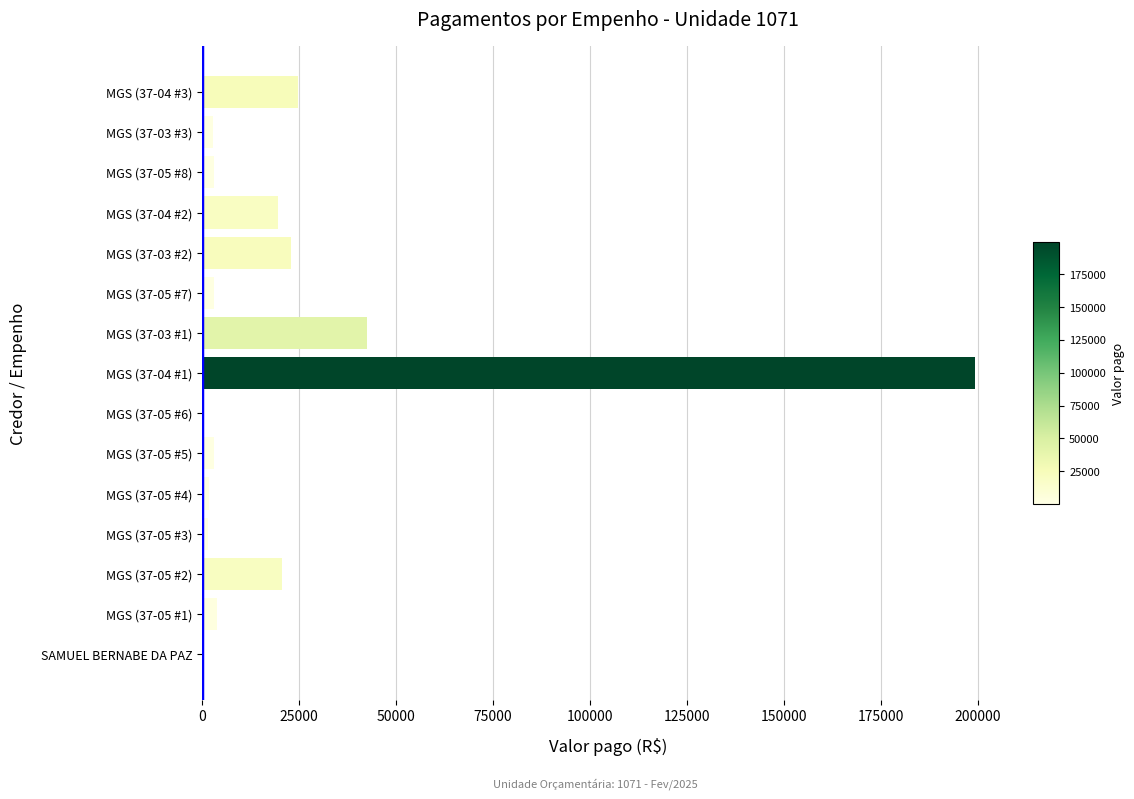

Which category has the highest value across all series?

MGS (37-04 #1)